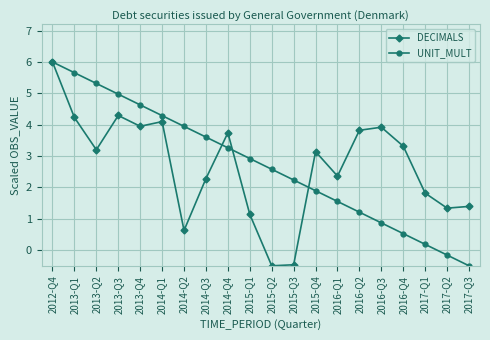

At which category is the sum across all series the highest?

2012-Q4